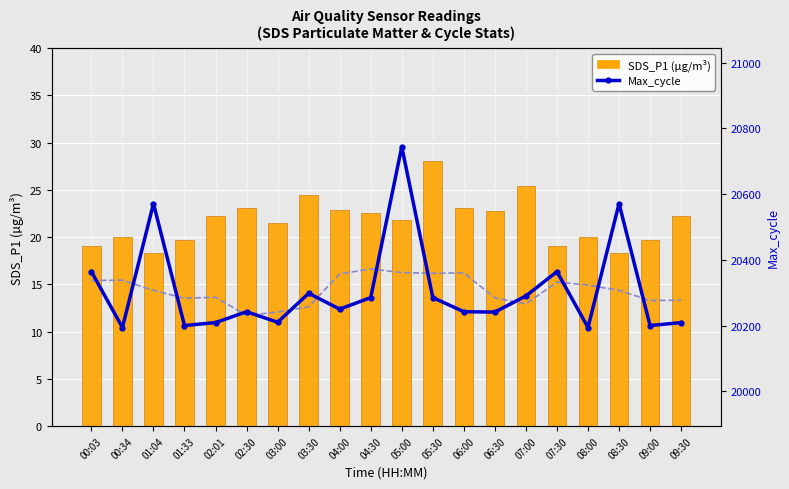

Reading left to right, list all the values displayed in this chart.

SDS_P1 (µg/m³): 19.1	20.0	18.3	19.7	22.2	23.1	21.5	24.4	22.9	22.6	21.8	28.0	23.1	22.8	25.4	19.1	20.0	18.3	19.7	22.2
Max_cycle: 20364.0	20194.0	20571.0	20200.0	20209.0	20242.0	20210.0	20298.0	20250.0	20285.0	20744.0	20285.0	20242.0	20241.0	20290.0	20364.0	20194.0	20571.0	20200.0	20209.0
Max_cycle (smooth): 20337.0	20338.0	20307.0	20283.0	20286.0	20231.0	20241.0	20257.0	20357.0	20372.0	20361.0	20359.0	20360.0	20284.0	20266.0	20332.0	20323.0	20307.0	20276.0	20277.0